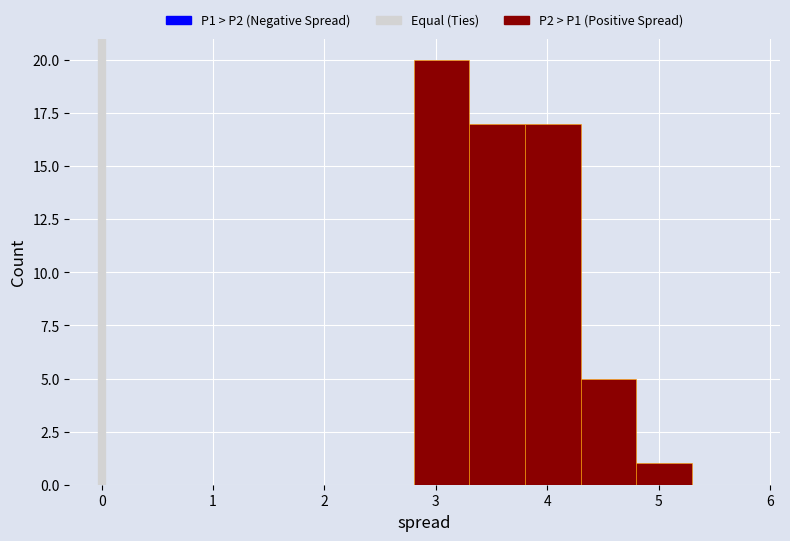

Reading left to right, list every bar in this chart as the range it spans on the x-axis followed by its height. The values are not printed on the chart, so give them approximately, as read against the axis.

2.3 to 2.8: 0
2.8 to 3.3: 20
3.3 to 3.8: 17
3.8 to 4.3: 17
4.3 to 4.8: 5
4.8 to 5.3: 1
5.3 to 5.8: 0